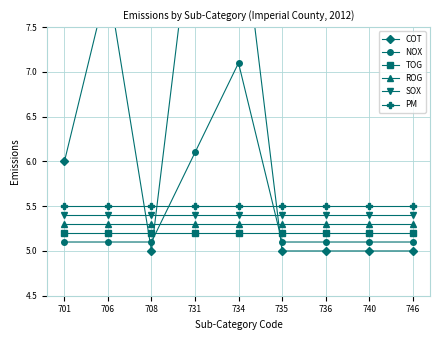

True or false: PM and ROG intersect in this chart.

False